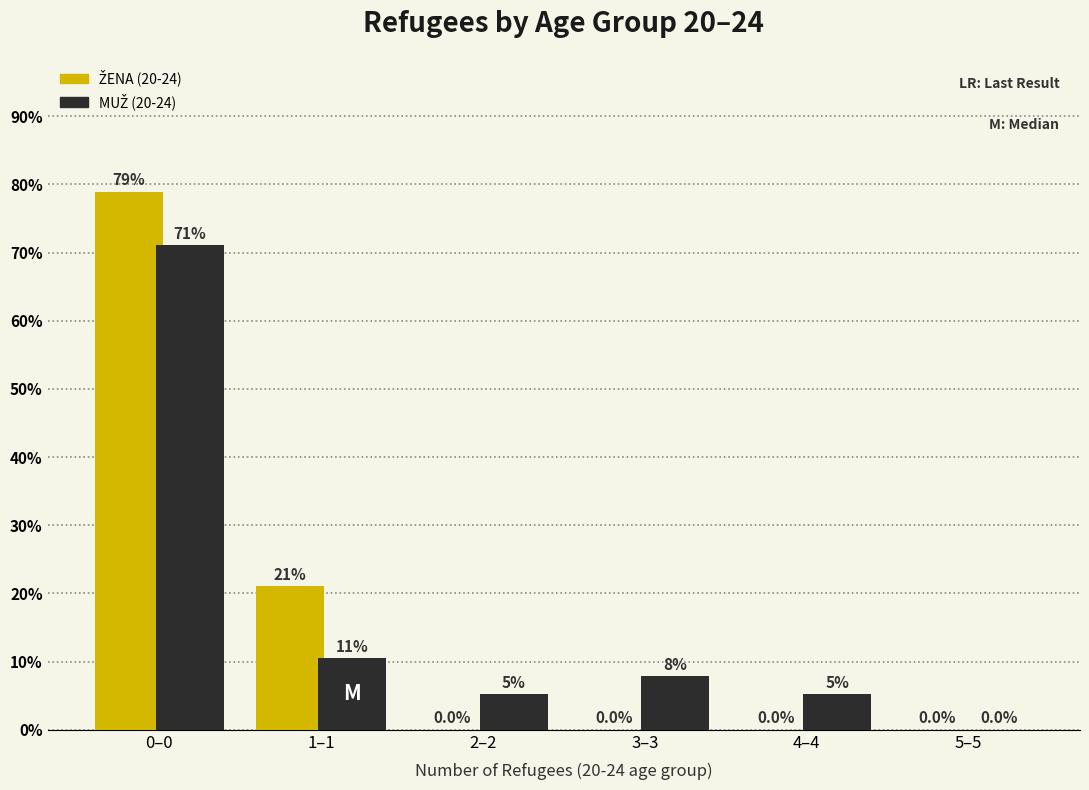

At which category is the sum across all series the highest?

0–0